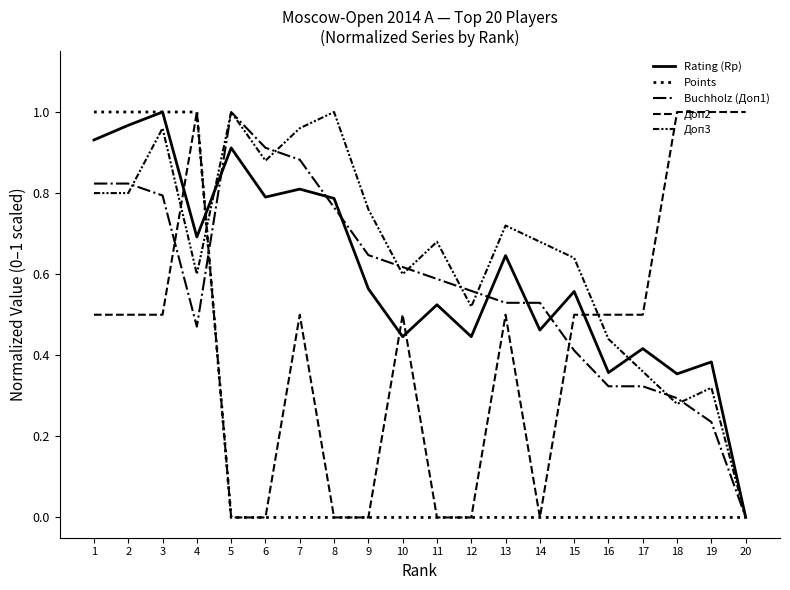

Is this an area chart (filled region under the line)?

No